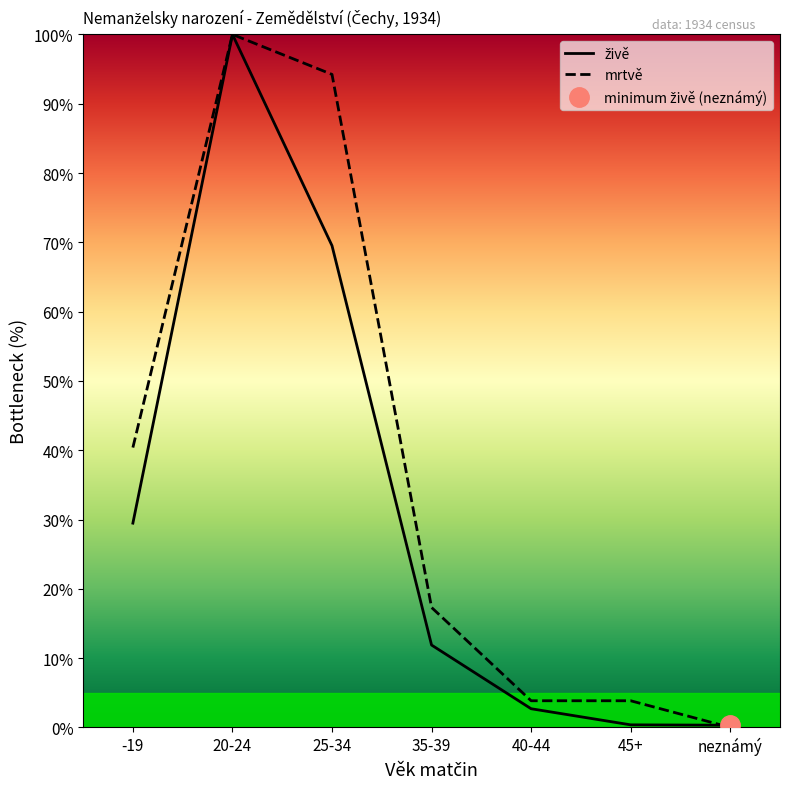

Rank the series by their maximum value, from lowest to highest.

živě, mrtvě